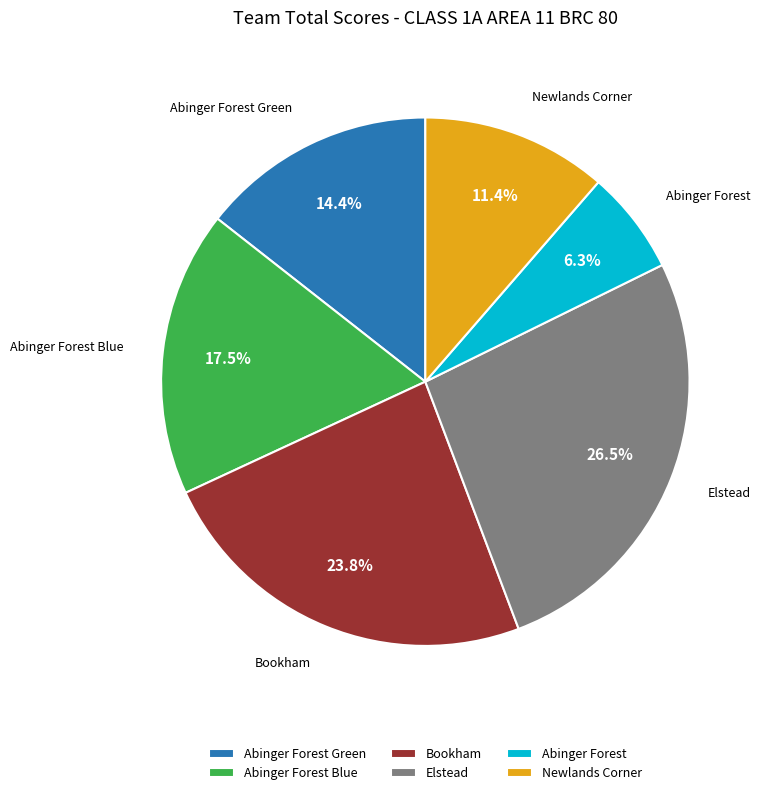

Combined, what portion of the pie is Newlands Corner and Bookham?

35.2%